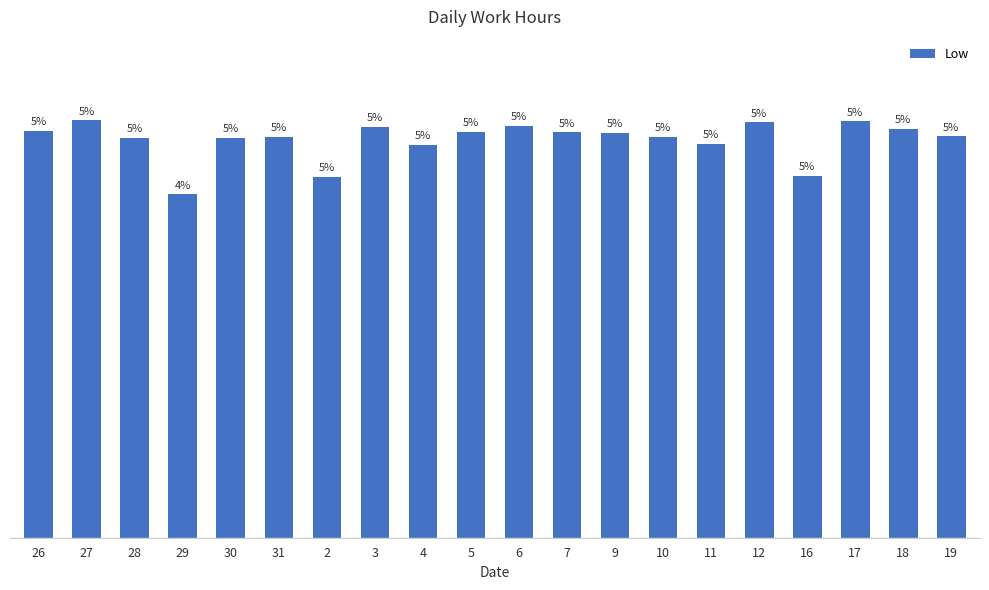

Rank the categories by value from lowest to highest.

29, 2, 16, 4, 11, 30, 28, 10, 31, 19, 9, 7, 5, 26, 18, 3, 6, 12, 17, 27